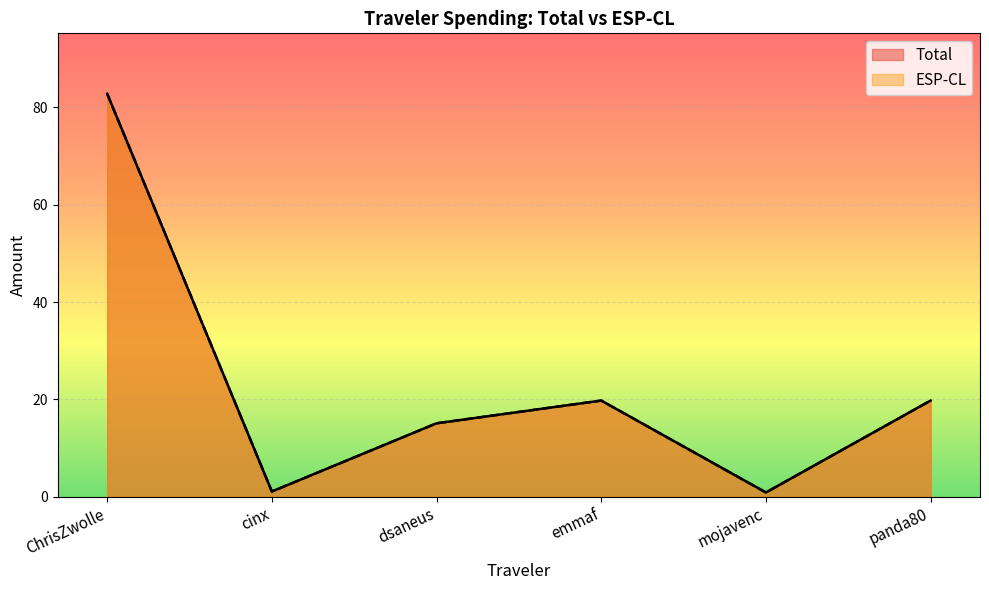

In Total, how many points are lower than both neighbors (excluding endpoints)?

2